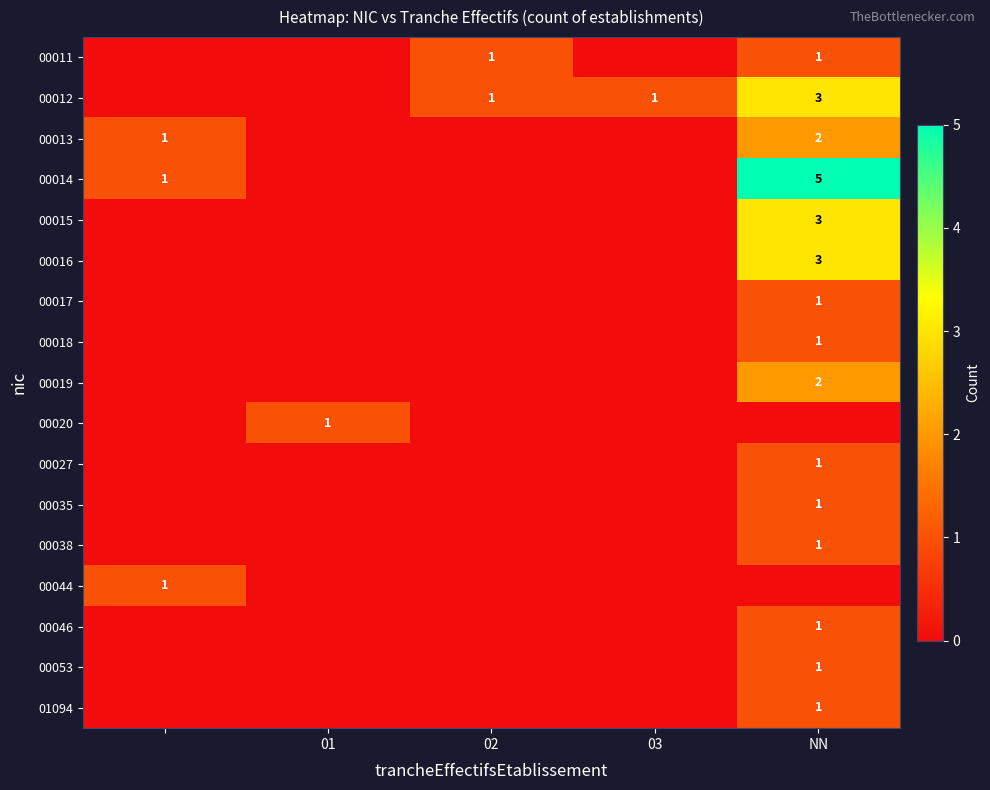

True or false: 00011 has a value of 0 at 02.

False